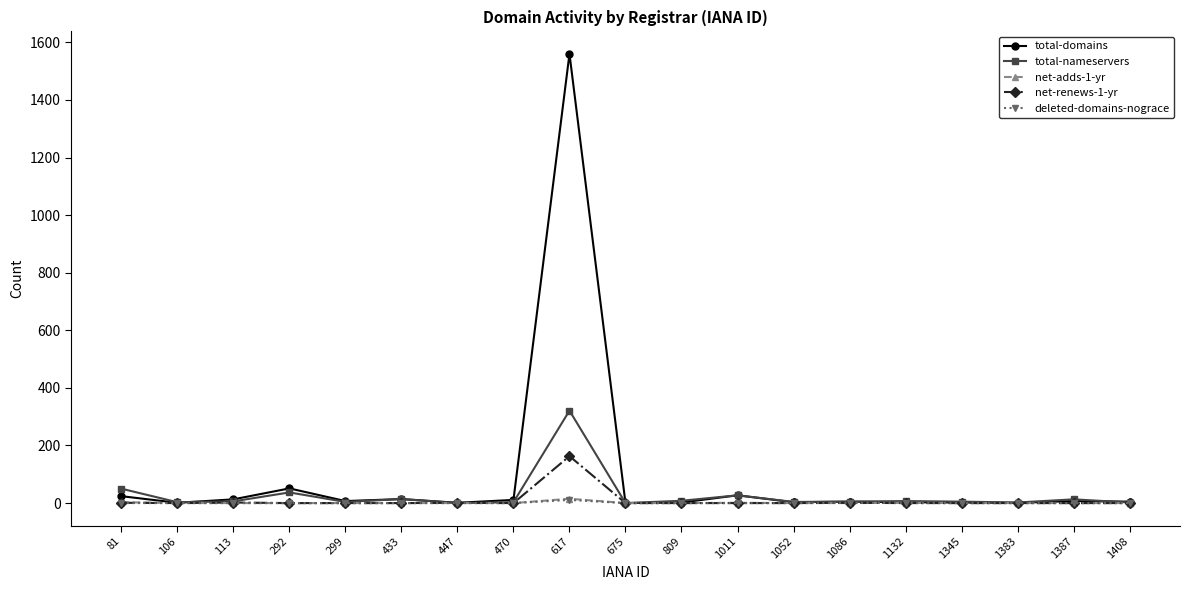

What is the sum of all net-renews-1-yr values?

168